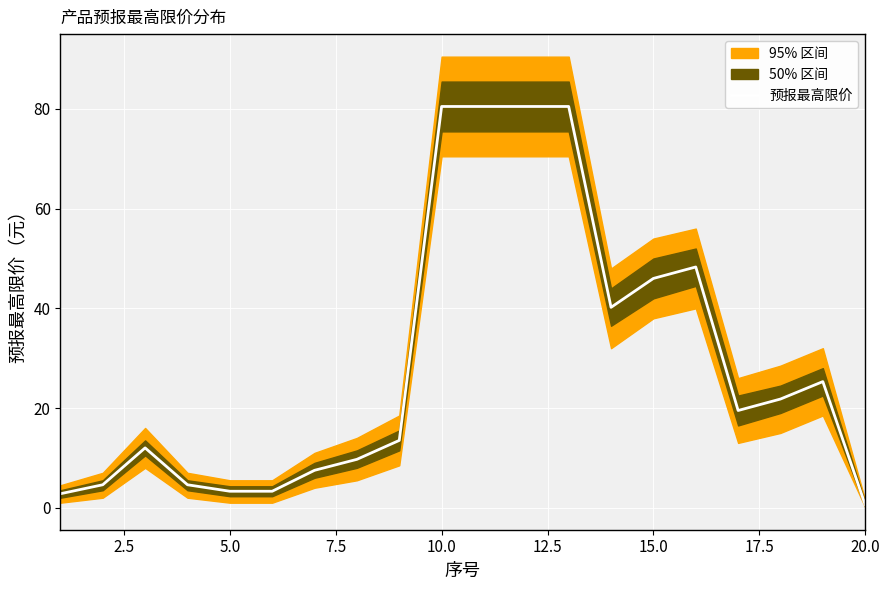

How many interior local peaks (higher than both neighbors) does the data have?

3